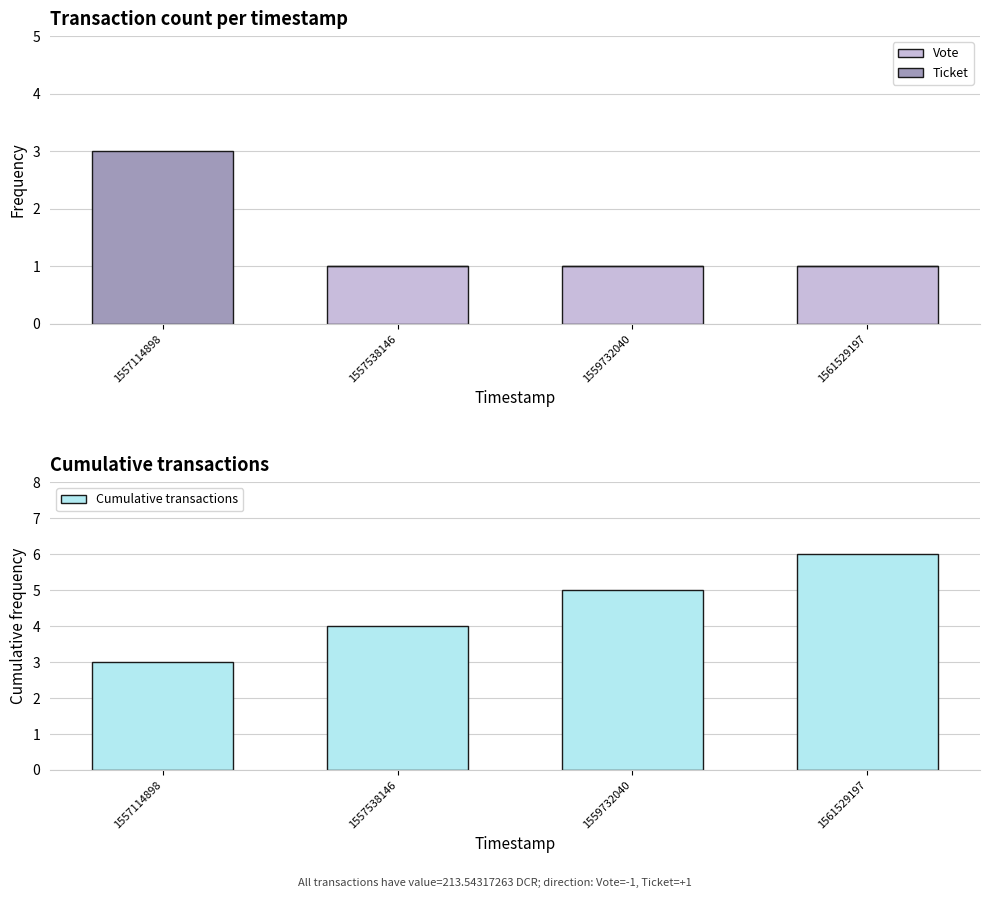

Between 1557114898 and 1561529197, which is larger?

1561529197